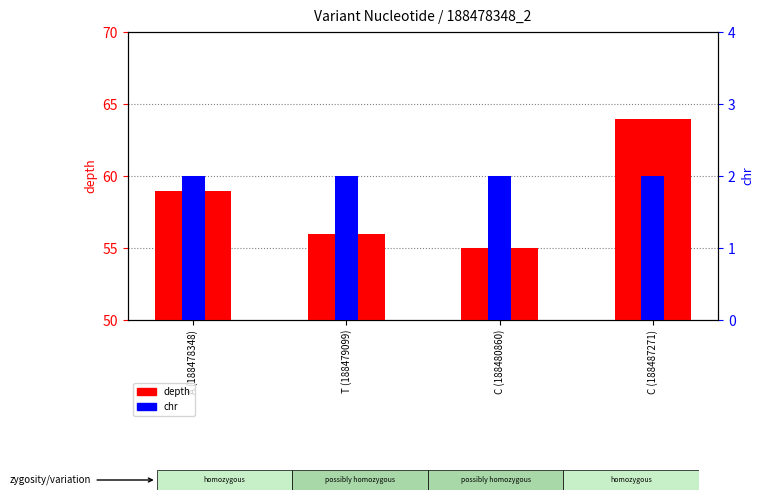

What position from the right is T (188479099)?

3